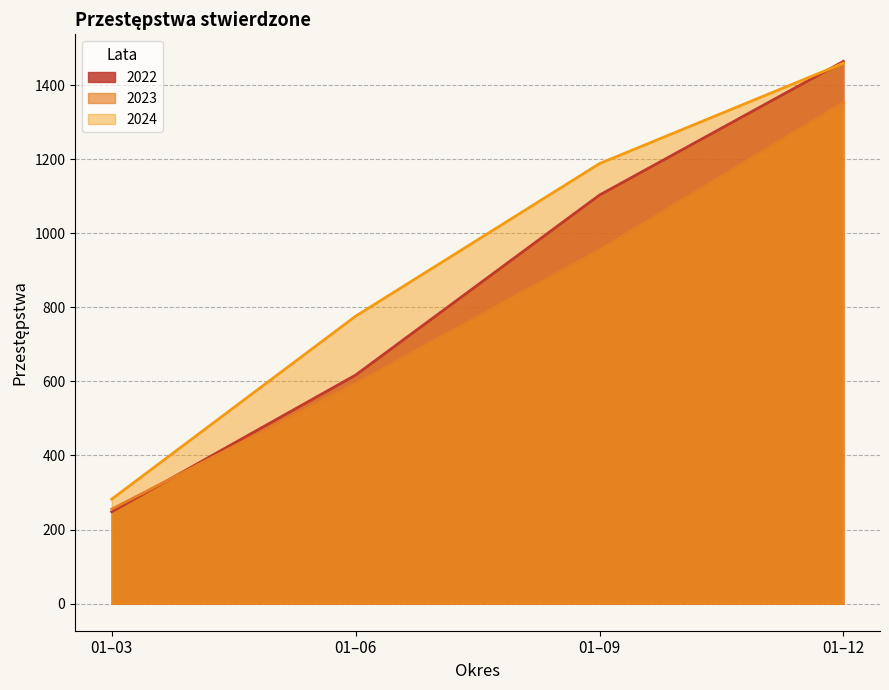

Reading left to right, transcribe all the data shown in this chart.

2022: 01–03=248	01–06=617	01–09=1103	01–12=1464
2023: 01–03=255	01–06=594	01–09=955	01–12=1353
2024: 01–03=282	01–06=776	01–09=1188	01–12=1459